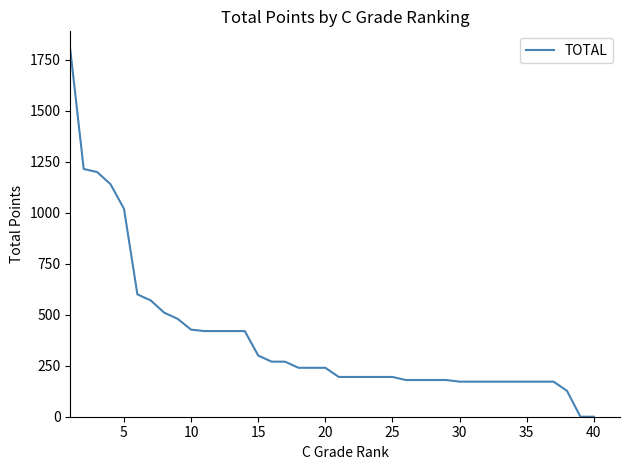

What is the greatest value displayed?

1800